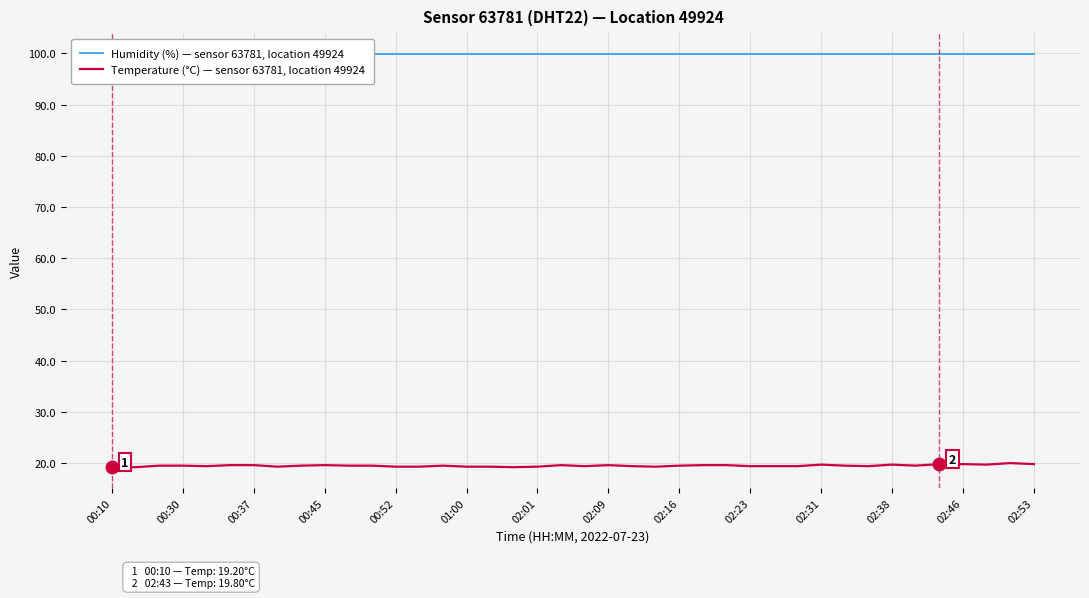

Rank the series by their maximum value, from highest to lowest.

Humidity (%) — sensor 63781, location 49924, Temperature (°C) — sensor 63781, location 49924